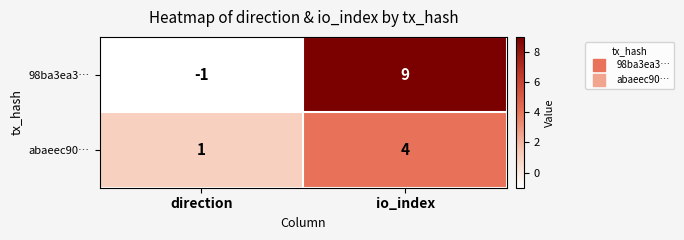

Is it true that abaeec90… equals 4 at io_index?

True